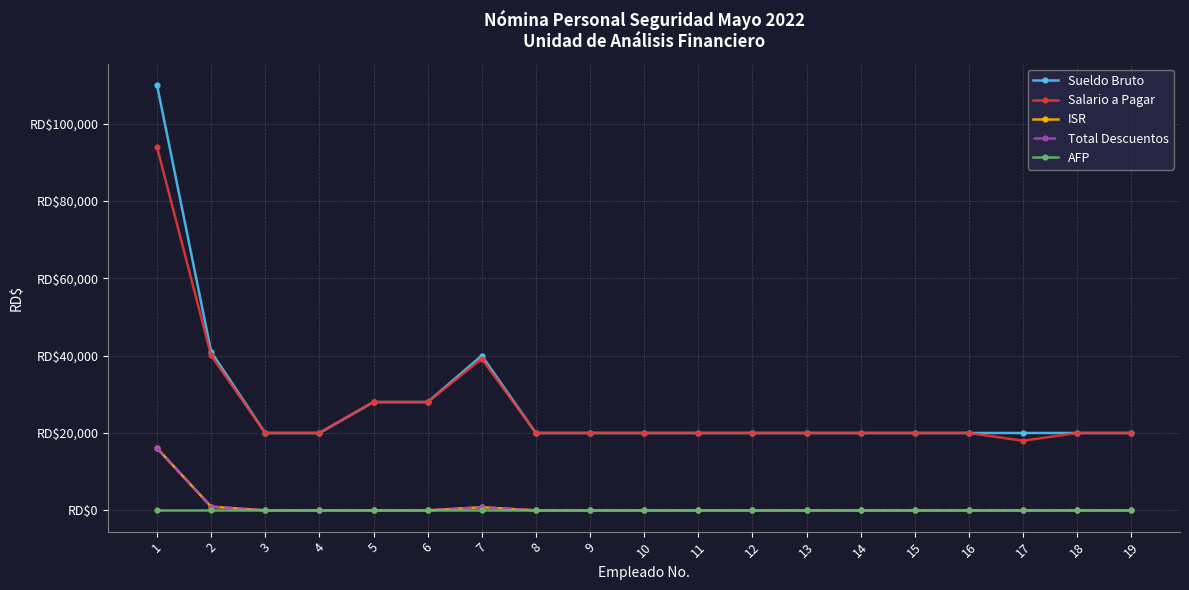

Which series has the largest total across all categories?

Sueldo Bruto